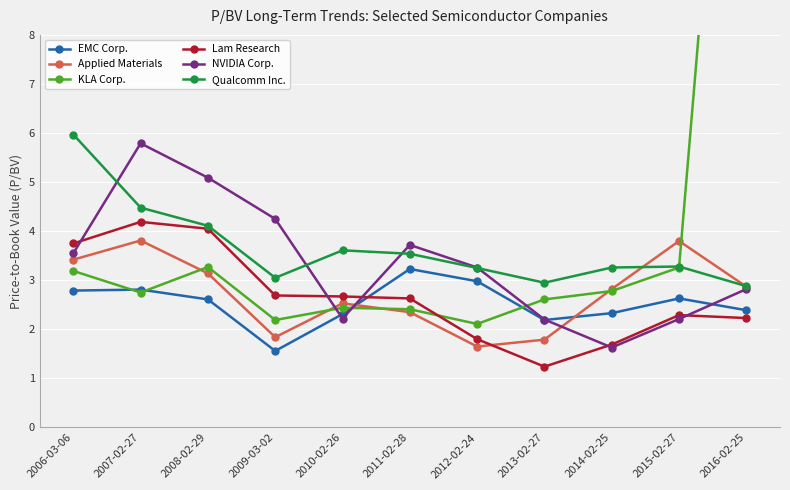

At 2010-02-26, list the series in order from largest to smallest.

Qualcomm Inc., Lam Research, Applied Materials, KLA Corp., EMC Corp., NVIDIA Corp.